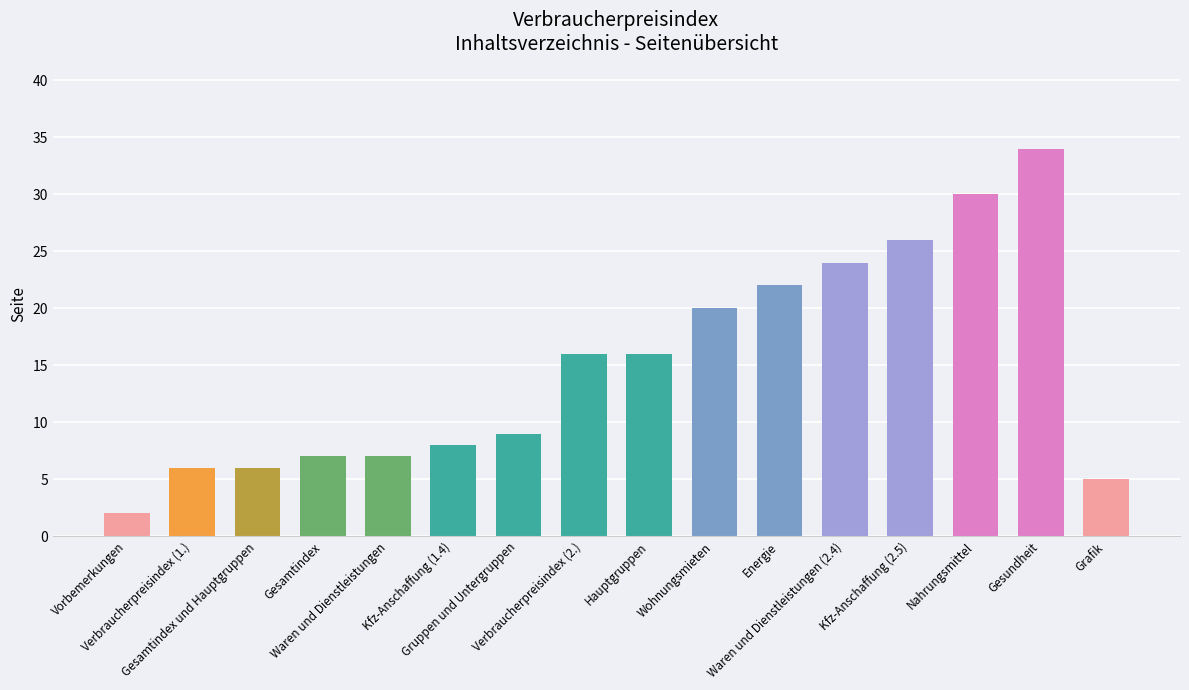

What is the greatest value displayed?

34